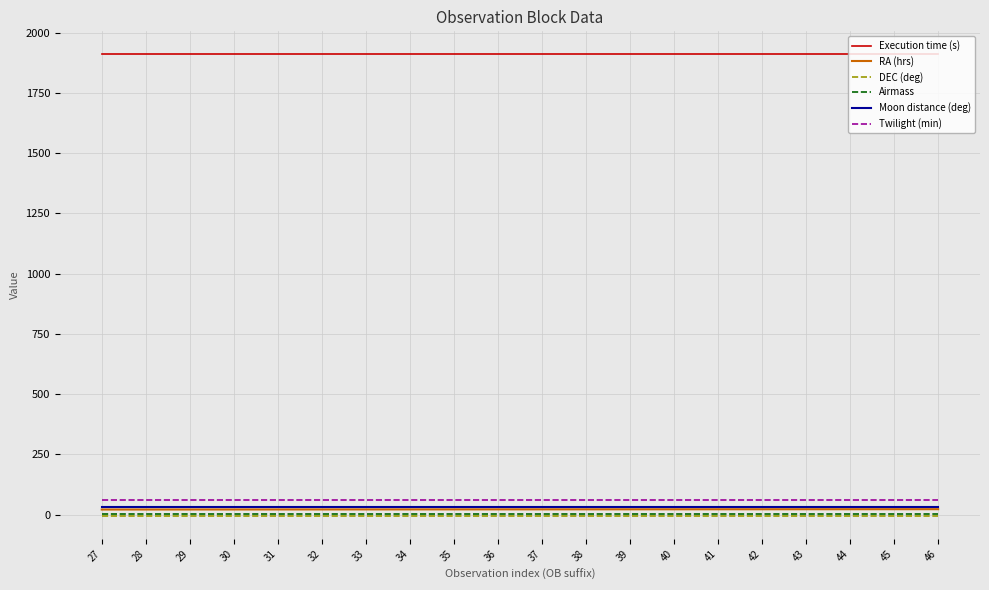

Which series has the largest total across all categories?

Execution time (s)